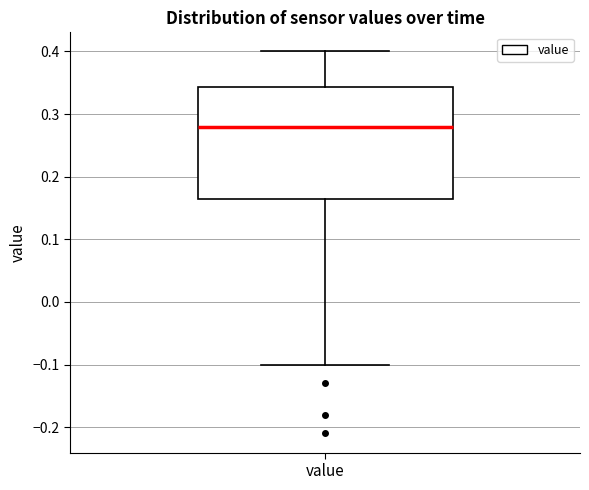

Read this box plot against the y-axis: the position of the median line, the range covered by the box, and the ends of both whiskers. The values are not printed on the chart, so give them approximately, as read against the axis.

median 0.28, box 0.17 to 0.34, whiskers -0.10 to 0.40